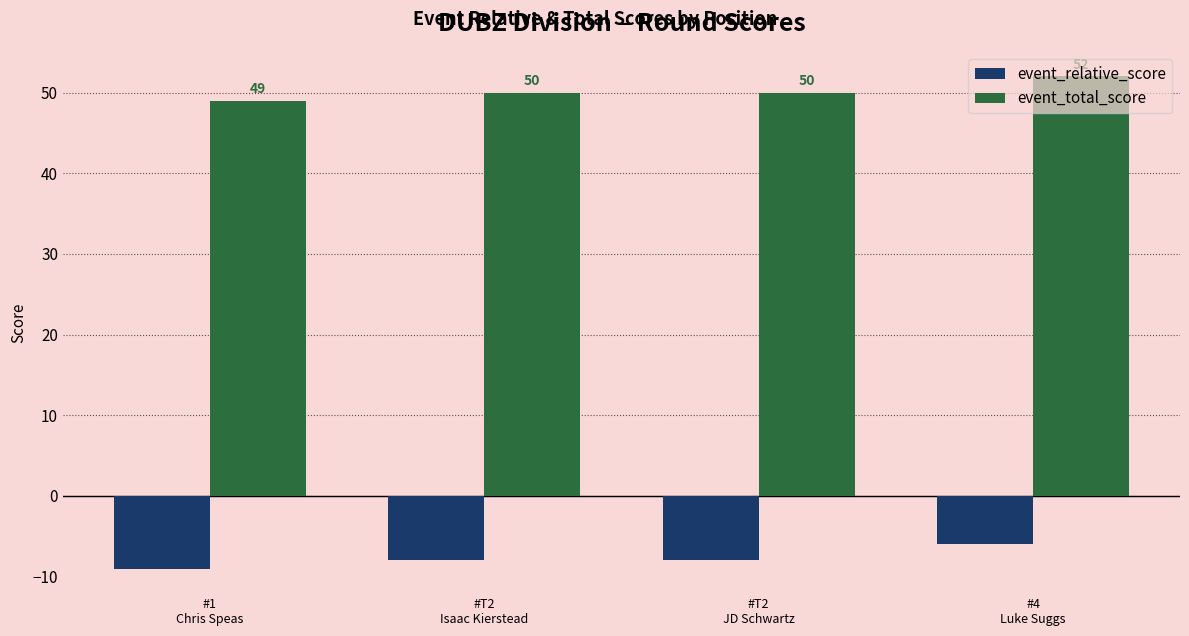

Rank the series by their maximum value, from highest to lowest.

event_total_score, event_relative_score